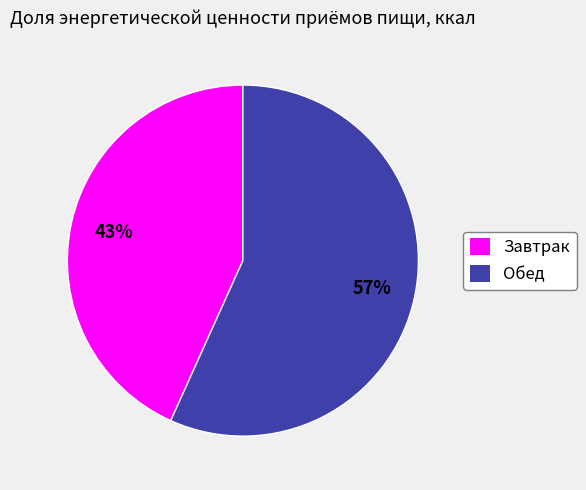

Between Завтрак and Обед, which is larger?

Обед